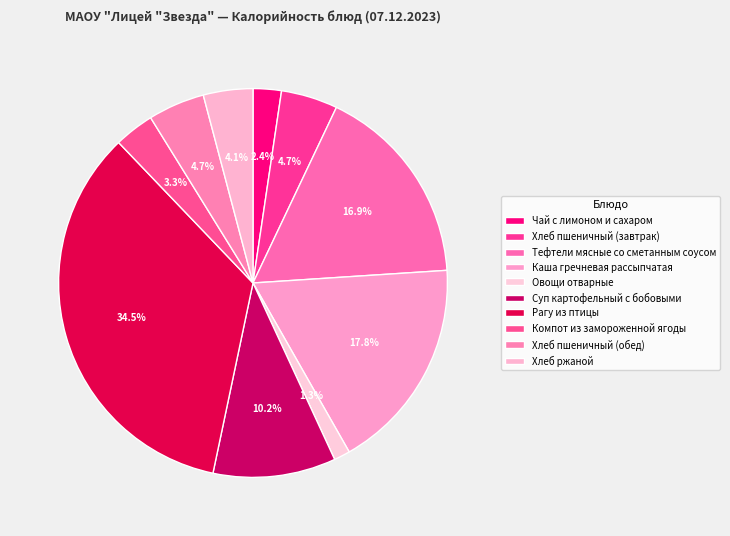

To the nearest percent, what portion does Компот из замороженной ягоды represent?

3%